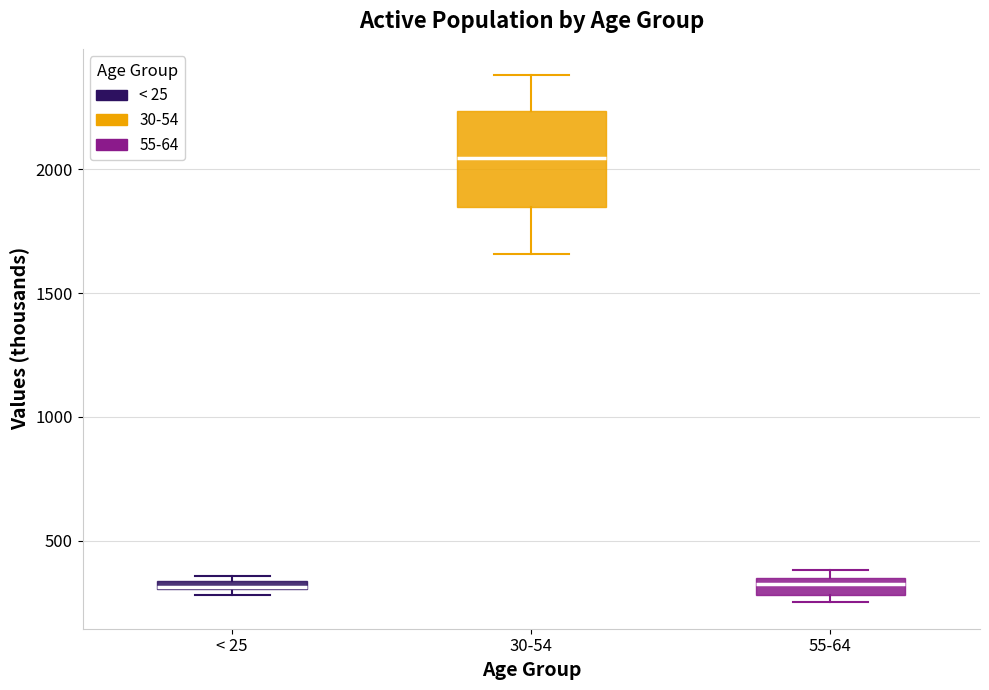

Which box is the tallest, from its lower edge to its upper edge?

30-54